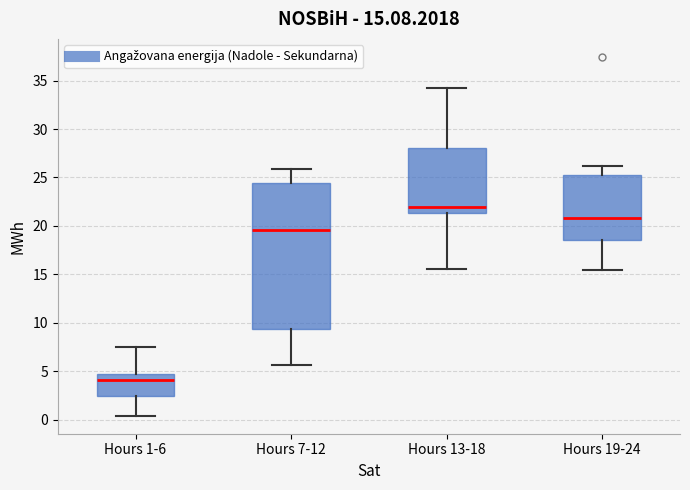

Comparing the boxes themselves (not the whiskers), which one is the tallest?

Hours 7-12